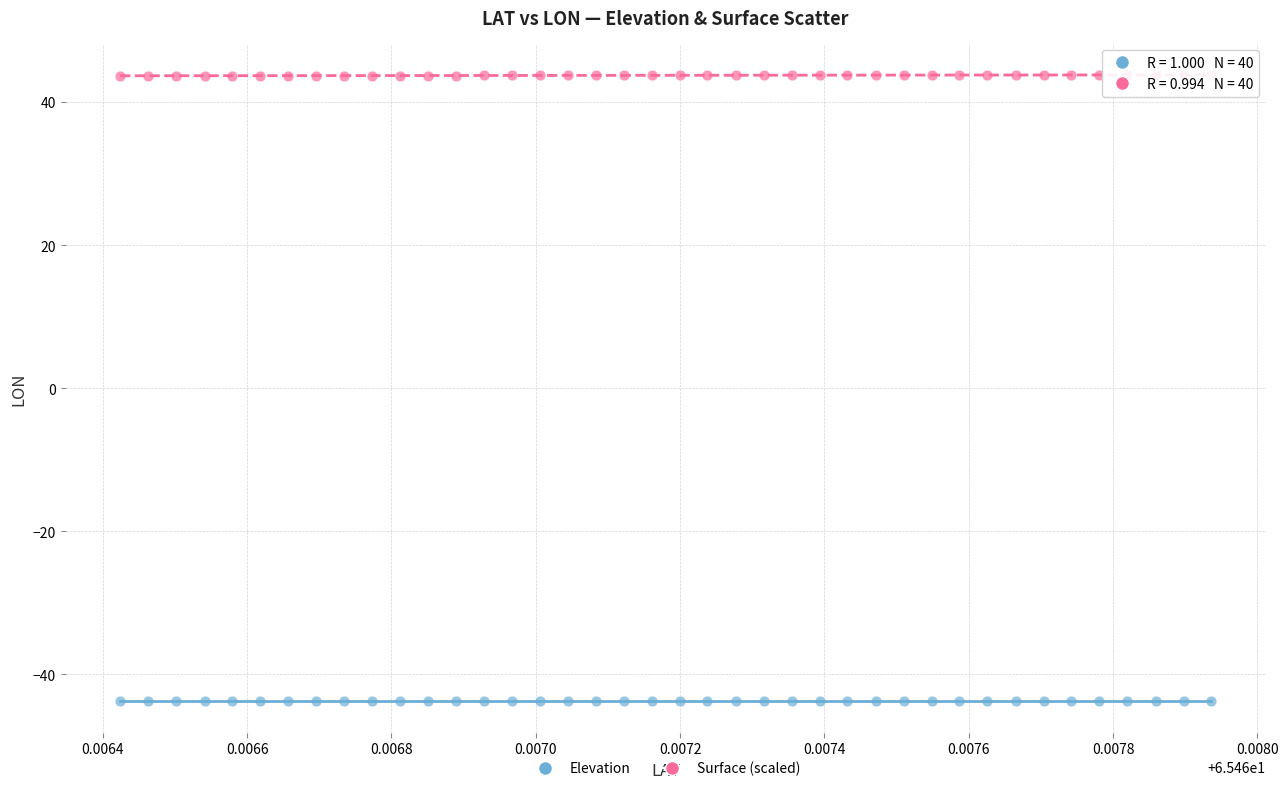

Which series reaches the maximum Y coordinate?

Surface (scaled)